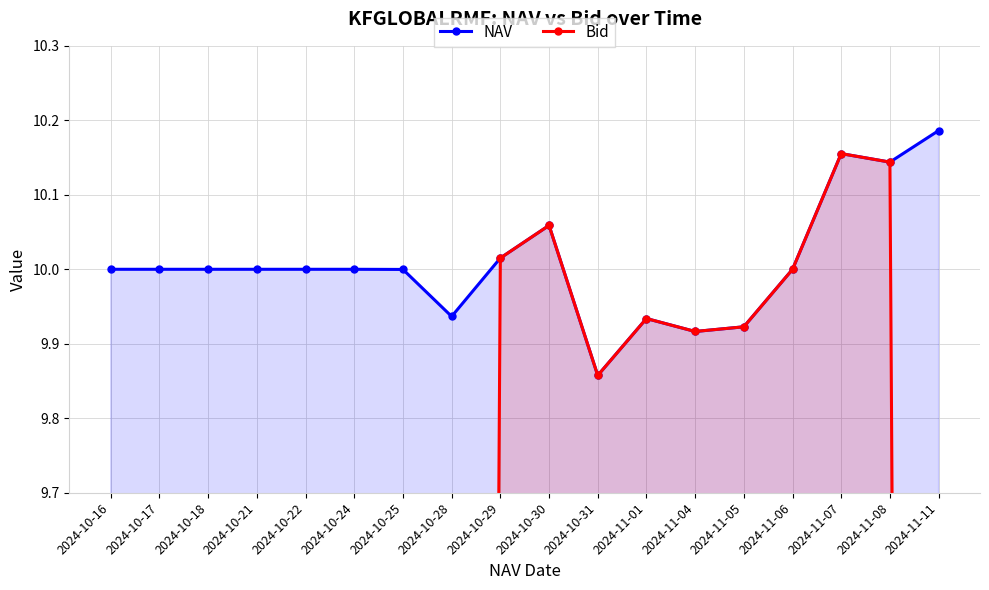

In NAV, how many points are lower than both neighbors (excluding endpoints)?

4